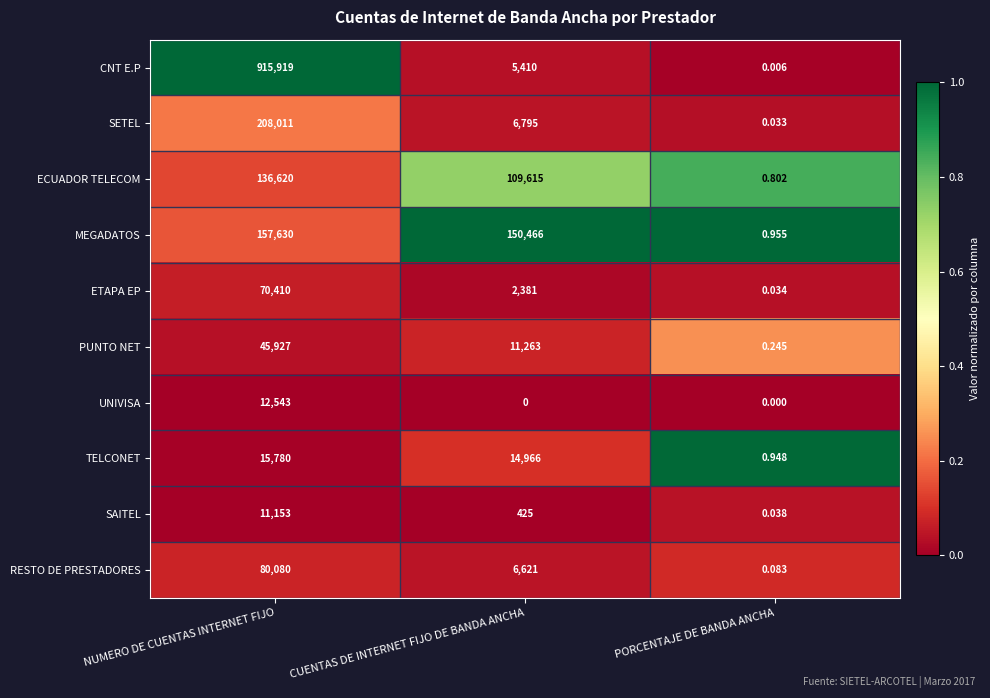

What is the difference between the highest and lowest values at CUENTAS DE INTERNET FIJO DE BANDA ANCHA?

150466.0